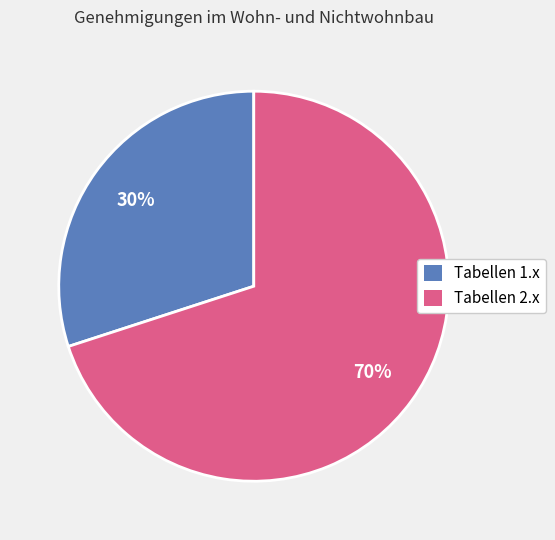

To the nearest percent, what is the average slice percentage?

50%